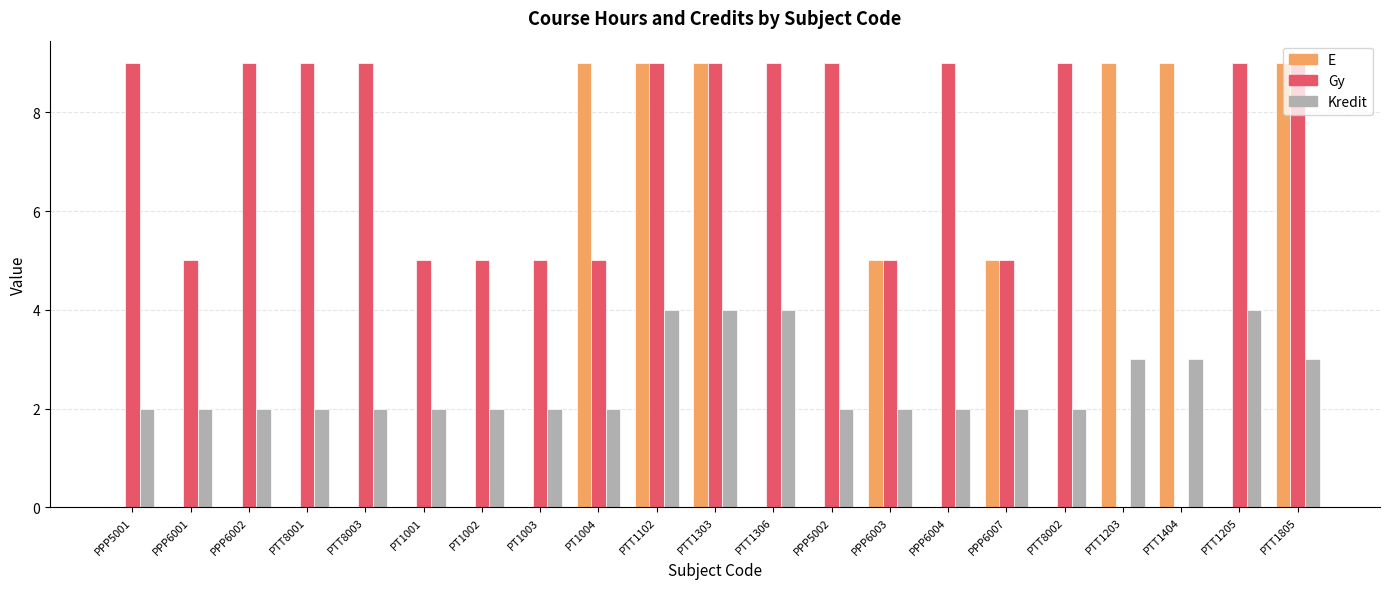

Which series changed the most between PT1004 and PTT1404?

Gy